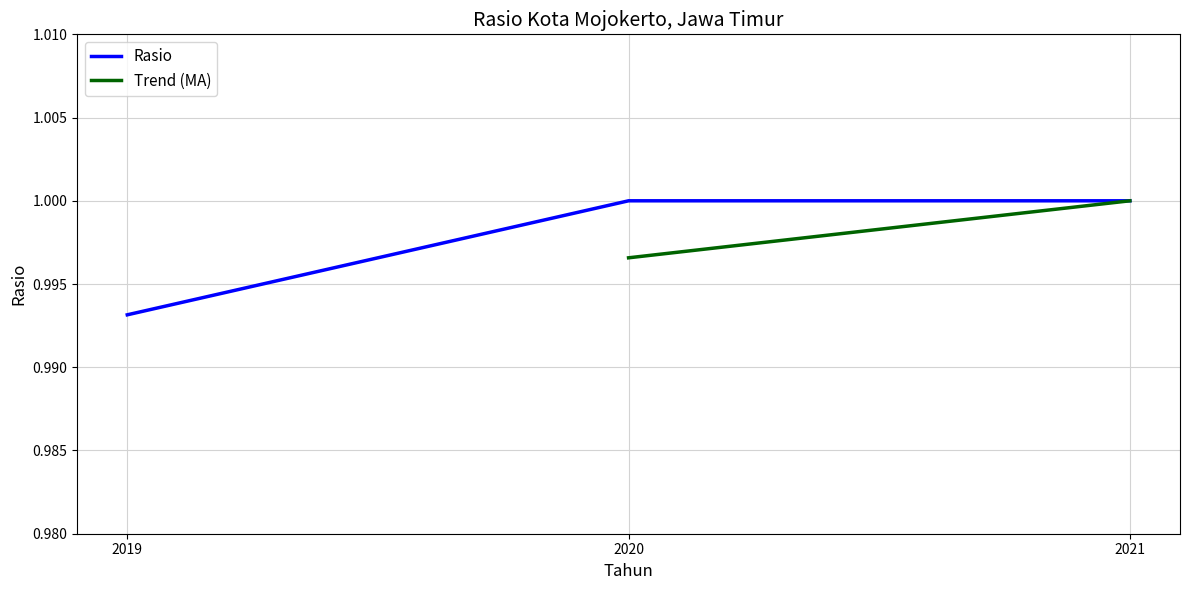

True or false: the data shows 1.5 at 2019.

False